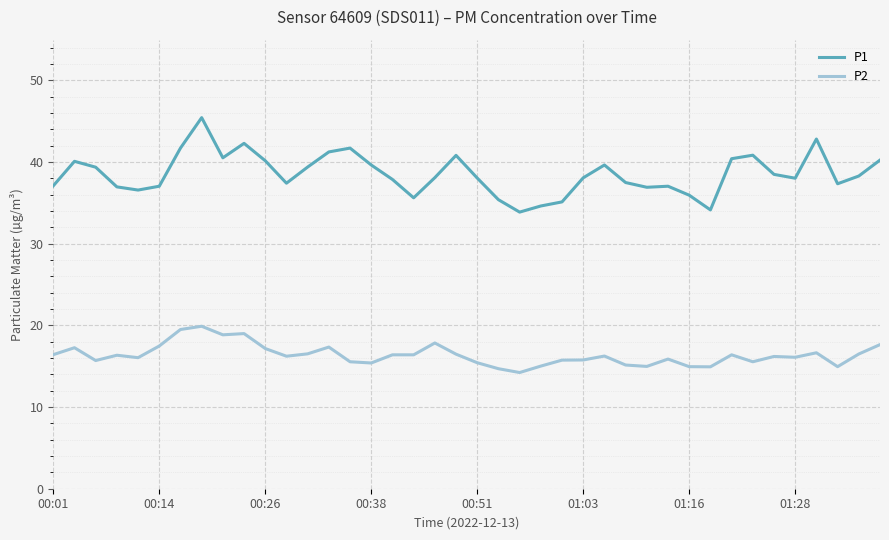

Which series has the widest spread of values?

P1